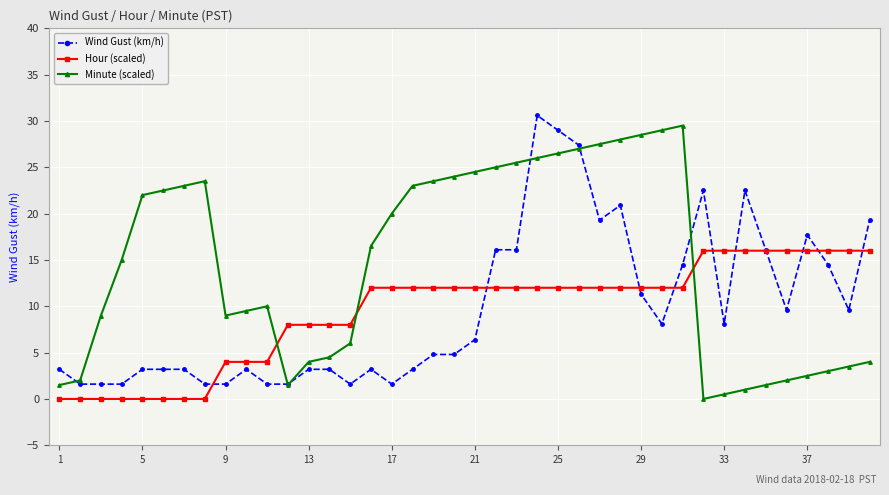

What is the maximum value shown in the chart?

30.6